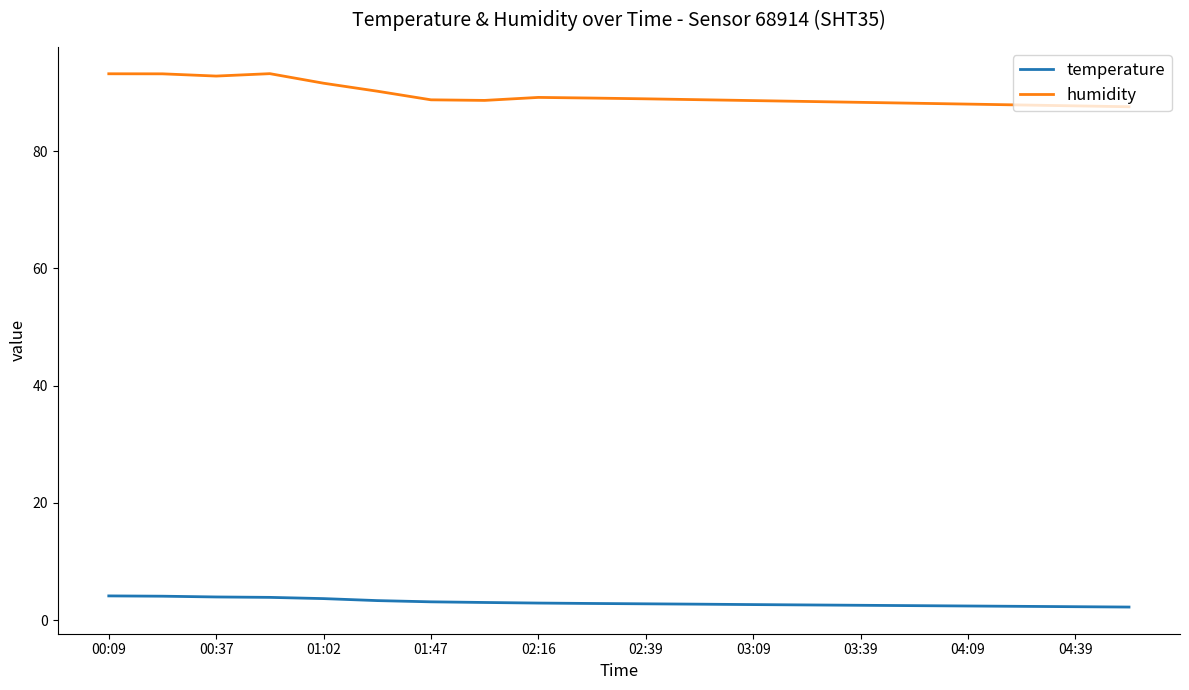

True or false: temperature and humidity intersect in this chart.

False